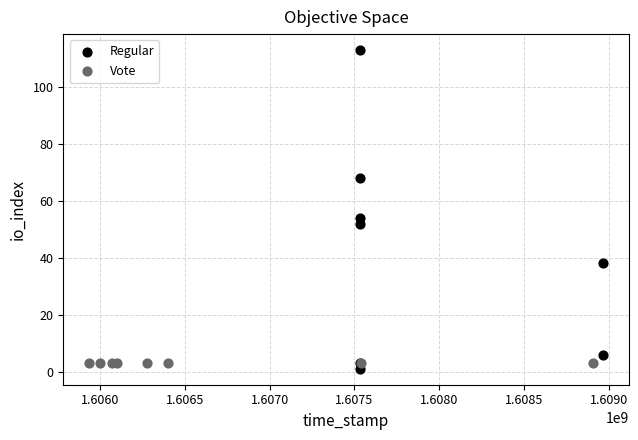

Which series contains the highest Y value?

Regular